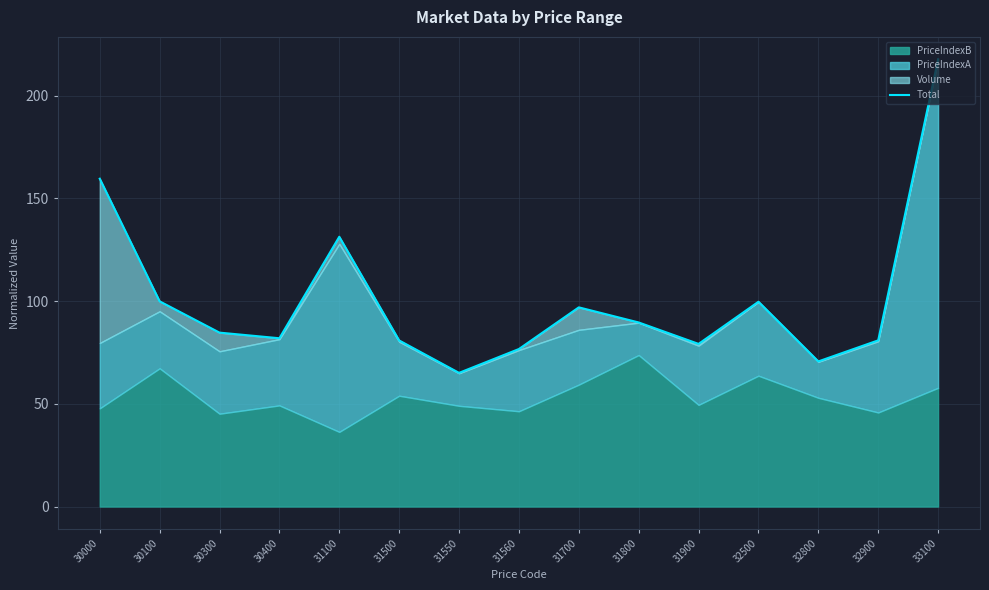

What is the value of the 4th point from the left?

81.9